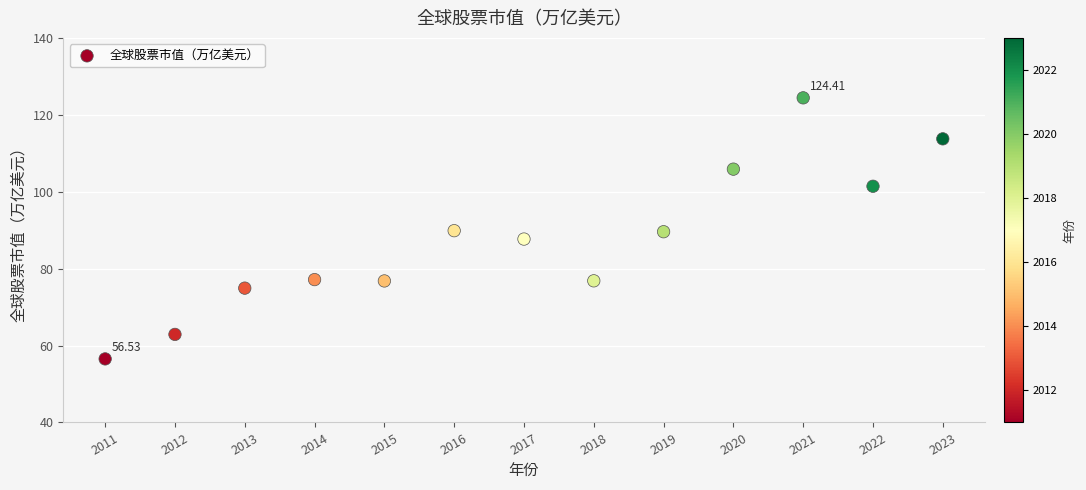

What is the range of Y values (max minus min)?

67.9